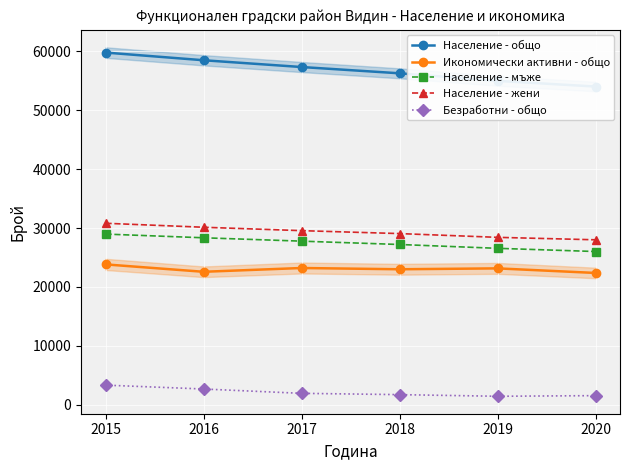

True or false: Население - жени and Население - общо cross at least once.

False